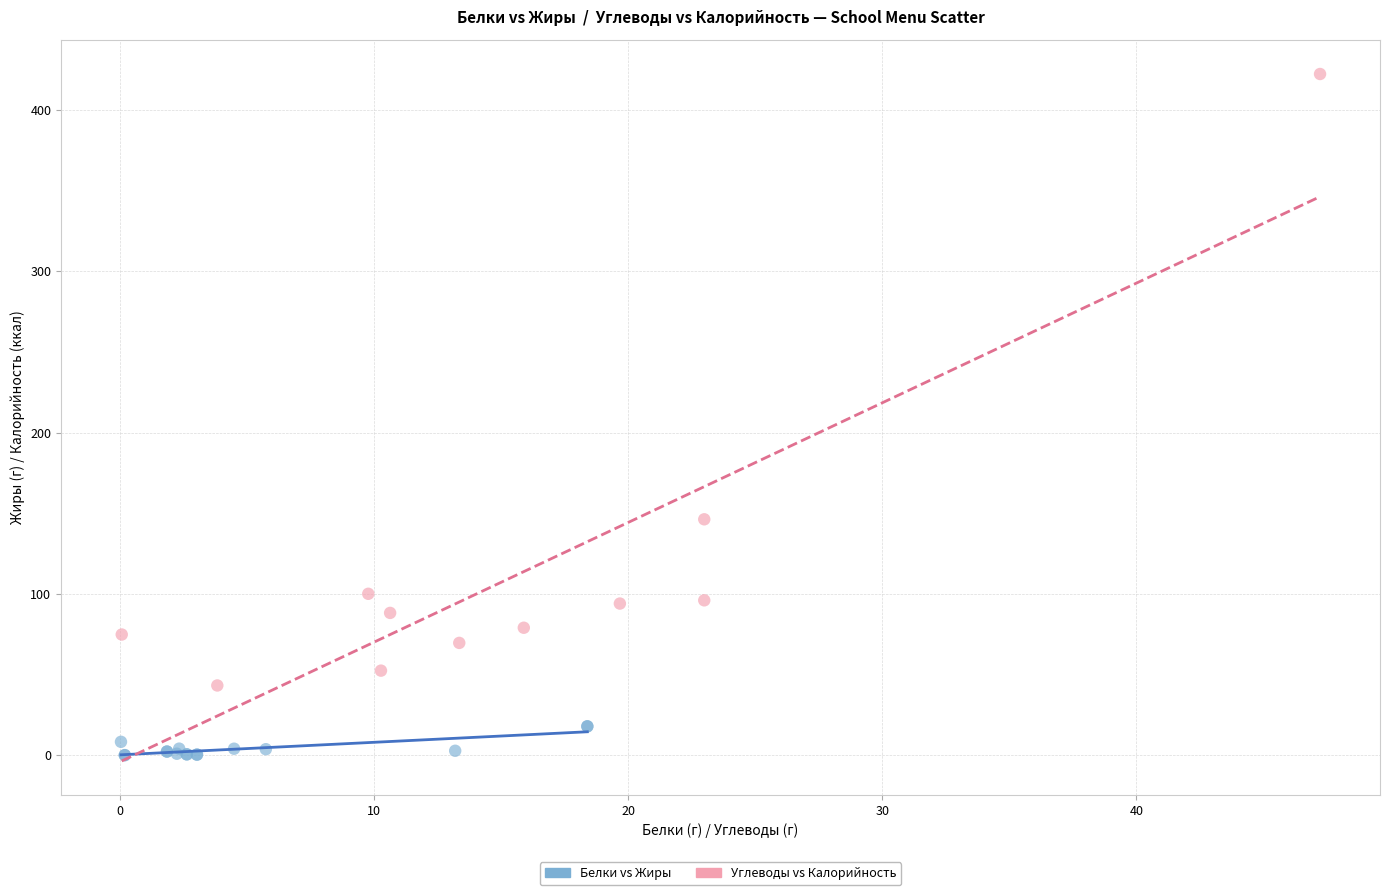

Which series reaches the maximum Y coordinate?

Углеводы vs Калорийность